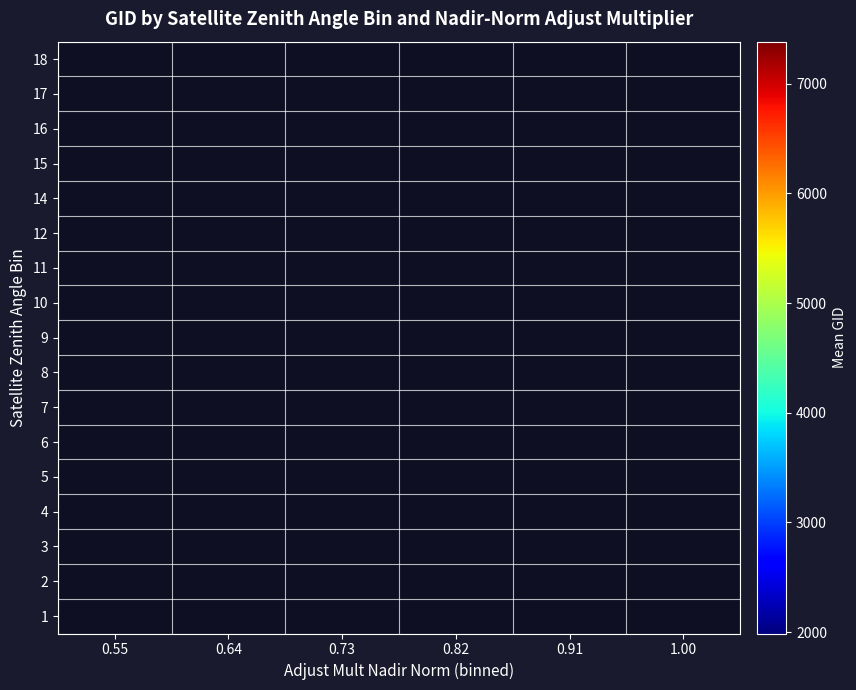

Which label corresponds to the smallest value in the chart?

0.55